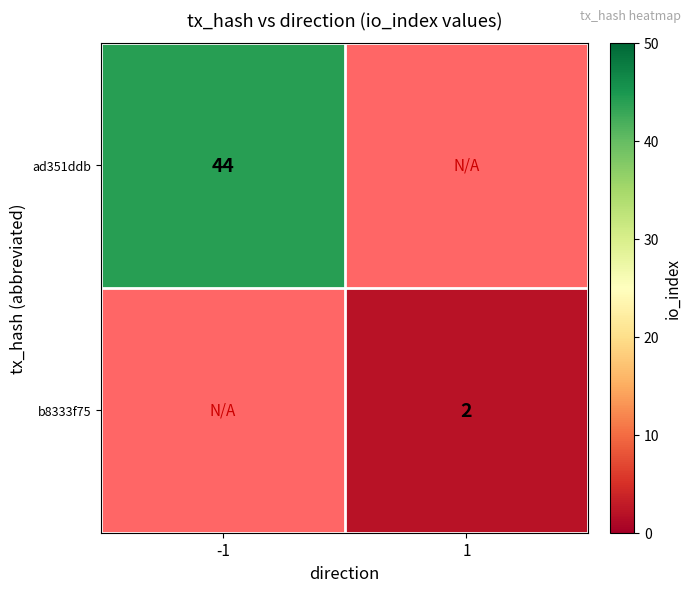

How many data points does each series have?

2